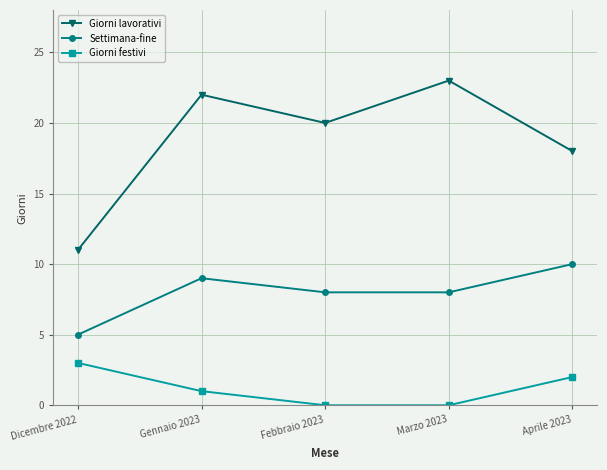

Rank the series by their maximum value, from lowest to highest.

Giorni festivi, Settimana-fine, Giorni lavorativi